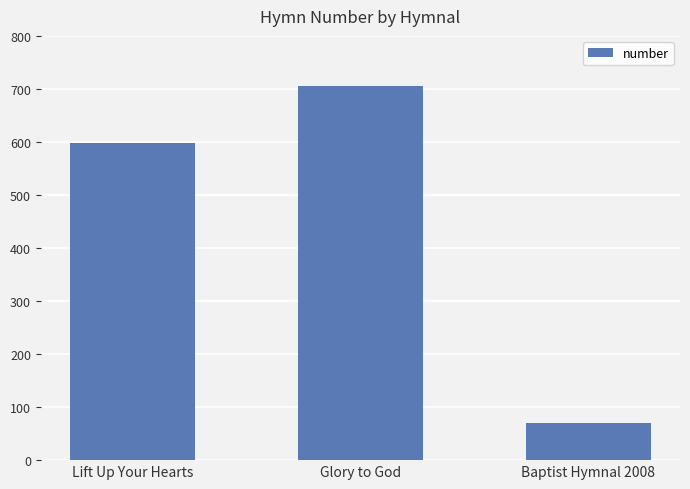

The chart shows a value of 705 at Glory to God. True or false?

True